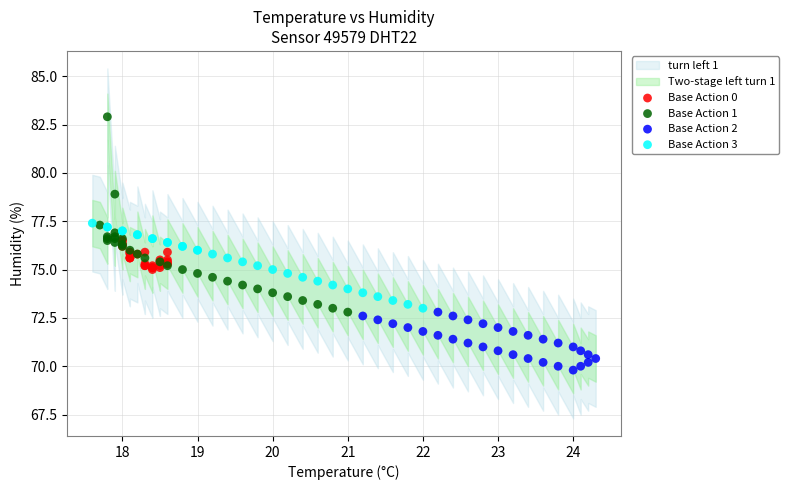

Which series reaches the maximum Y coordinate?

Base Action 1